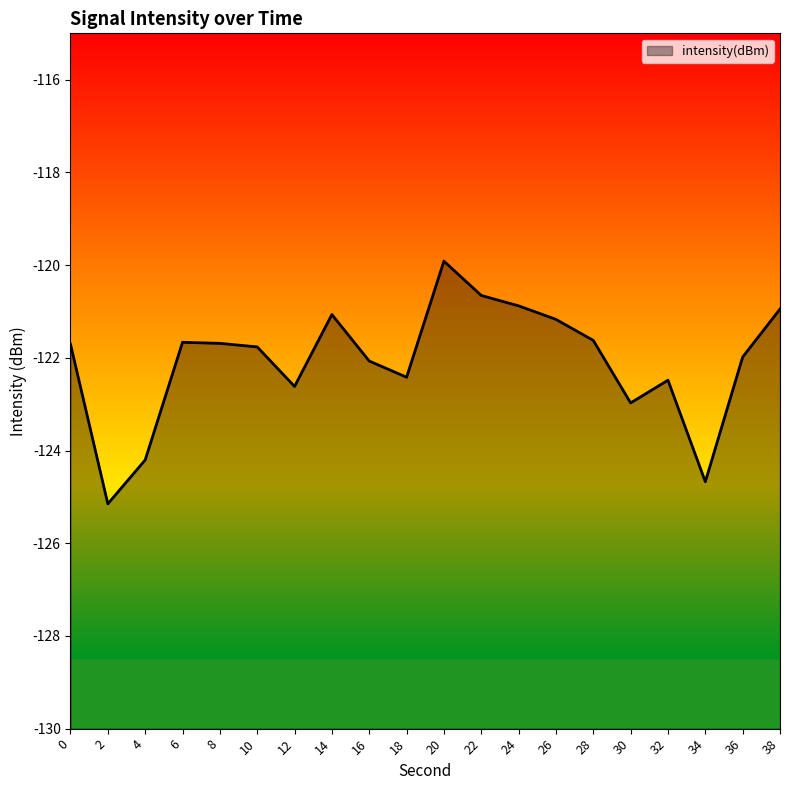

What is the value of the 17th point from the left?

-122.5